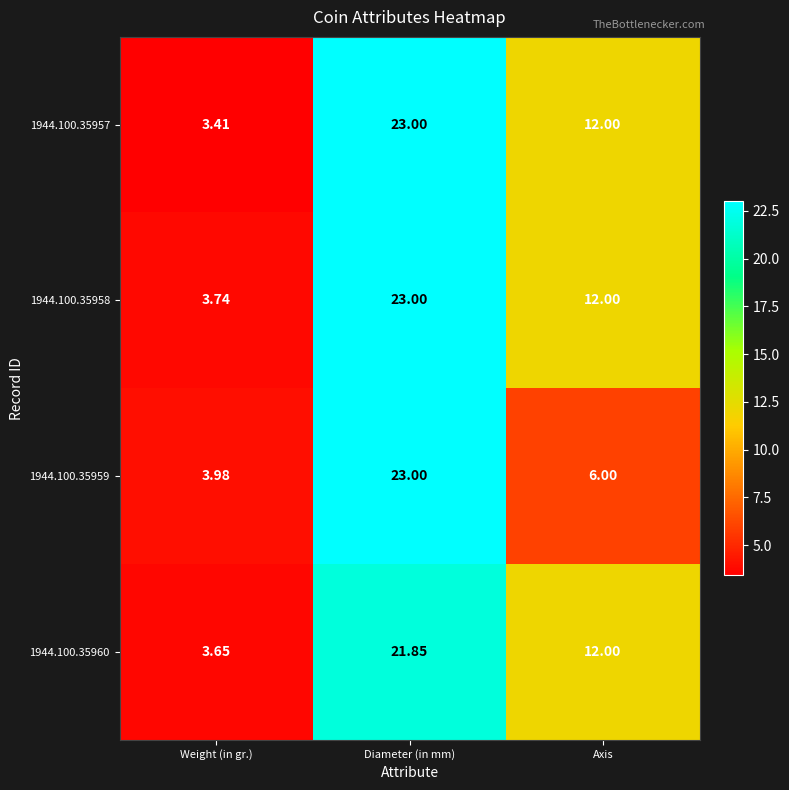

List the labels in order of 1944.100.35960 value, largest first.

Diameter (in mm), Axis, Weight (in gr.)